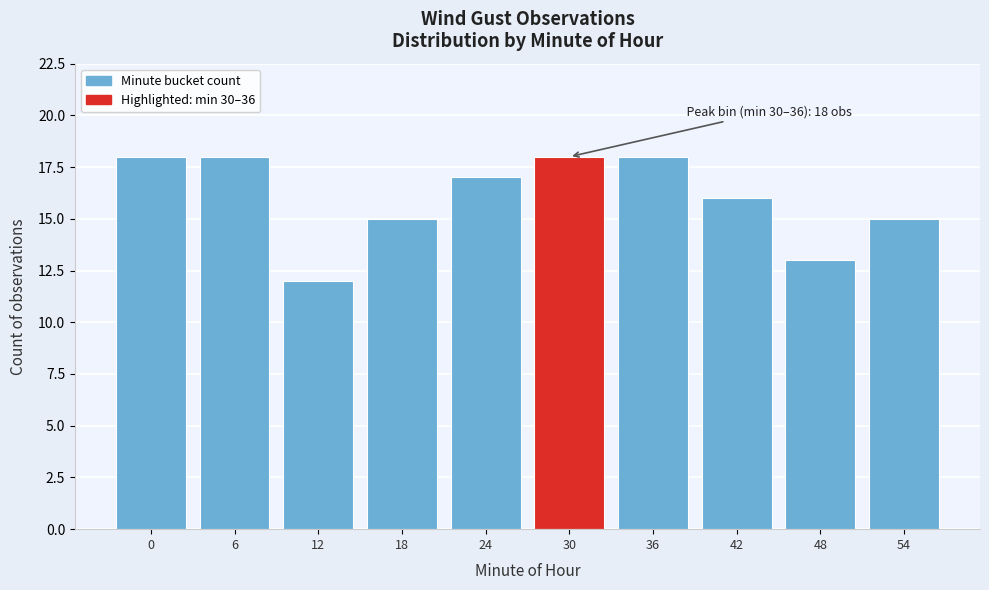

Reading left to right, list all the values displayed in this chart.

0=18	6=18	12=12	18=15	24=17	30=18	36=18	42=16	48=13	54=15